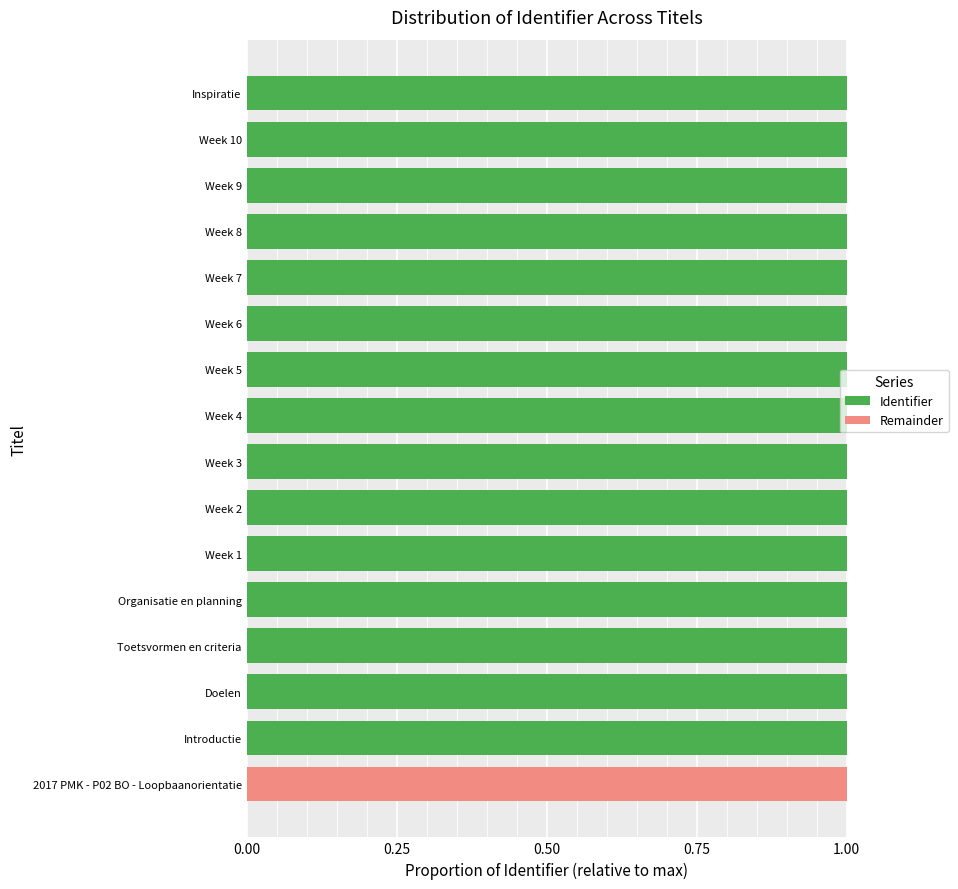

What is the sum of all Identifier values?

15.0